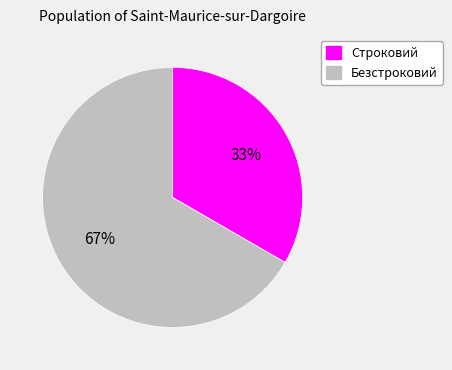

What is the largest slice in the pie chart?

Безстроковий